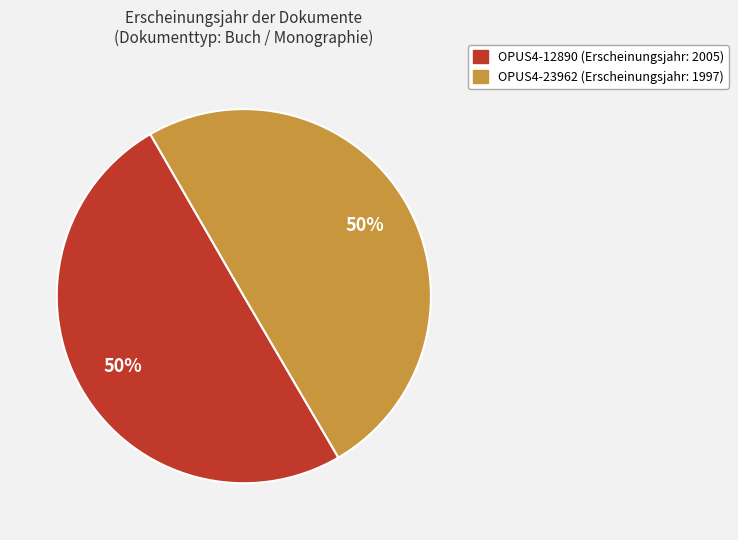

To the nearest percent, what is the average slice percentage?

50%